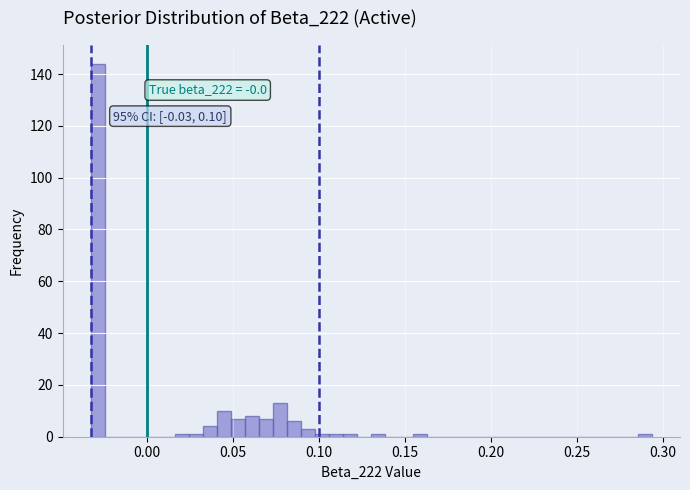

Around what value on the x-axis is the tallest bar? Give the approximate position of its centre, as read against the axis.

-0.030